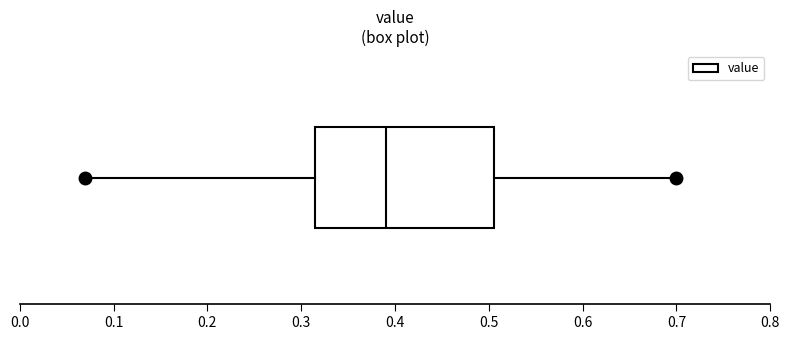

Read this box plot against the x-axis: the position of the median line, the range covered by the box, and the ends of both whiskers. The values are not printed on the chart, so give them approximately, as read against the axis.

median 0.39, box 0.32 to 0.51, whiskers 0.07 to 0.70